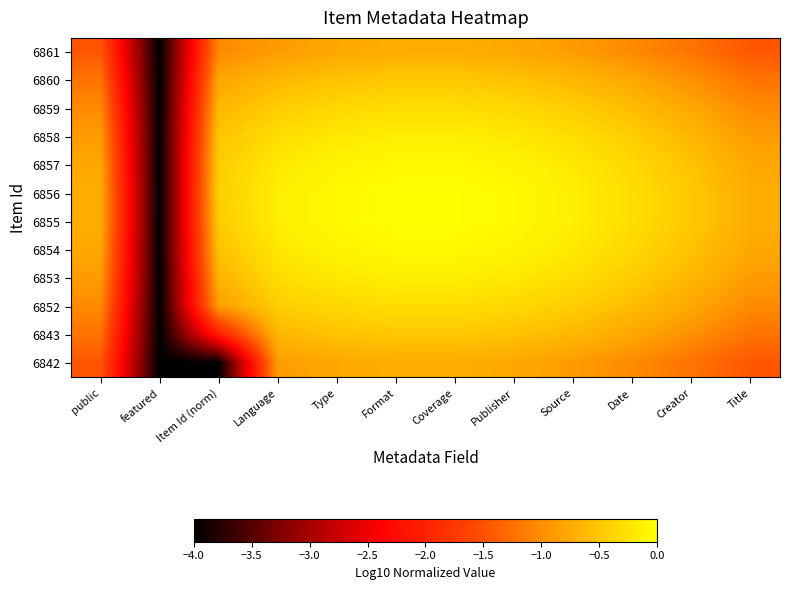

Which series changed the most between public and Item Id (norm)?

6842